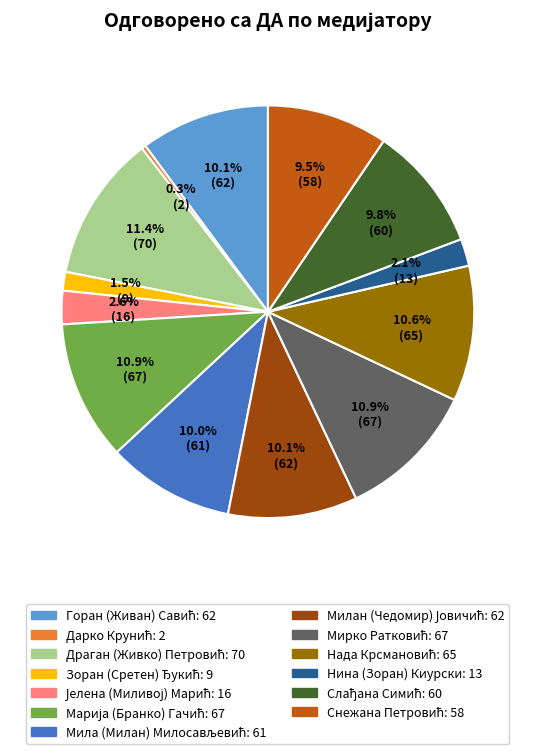

Is there any slice that represents more than half of the pie?

No